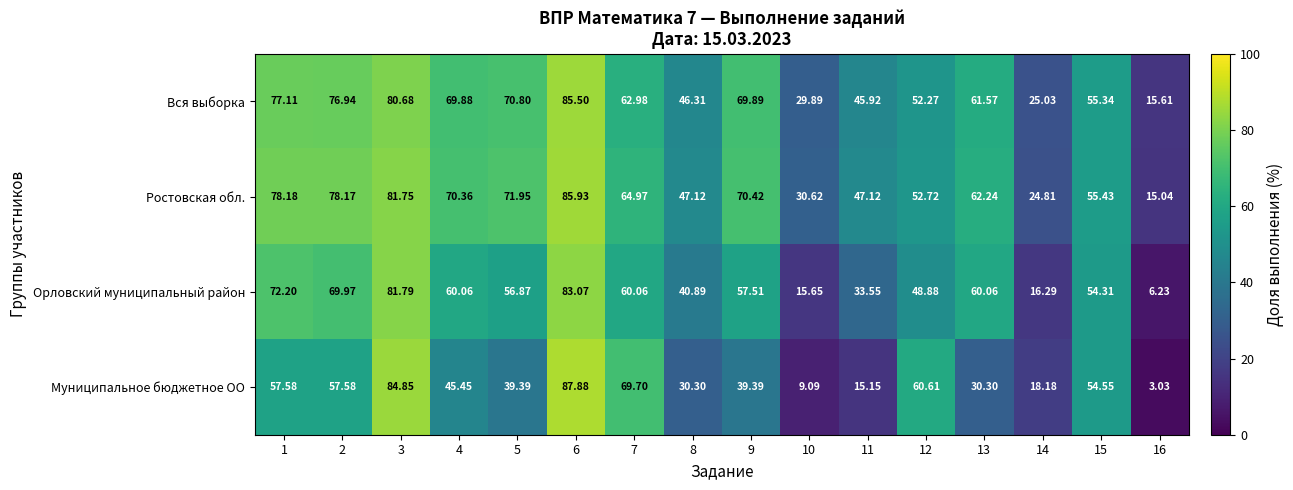

List the series in order of their peak value, lowest first.

Орловский муниципальный район, Вся выборка, Ростовская обл., Муниципальное бюджетное ОО